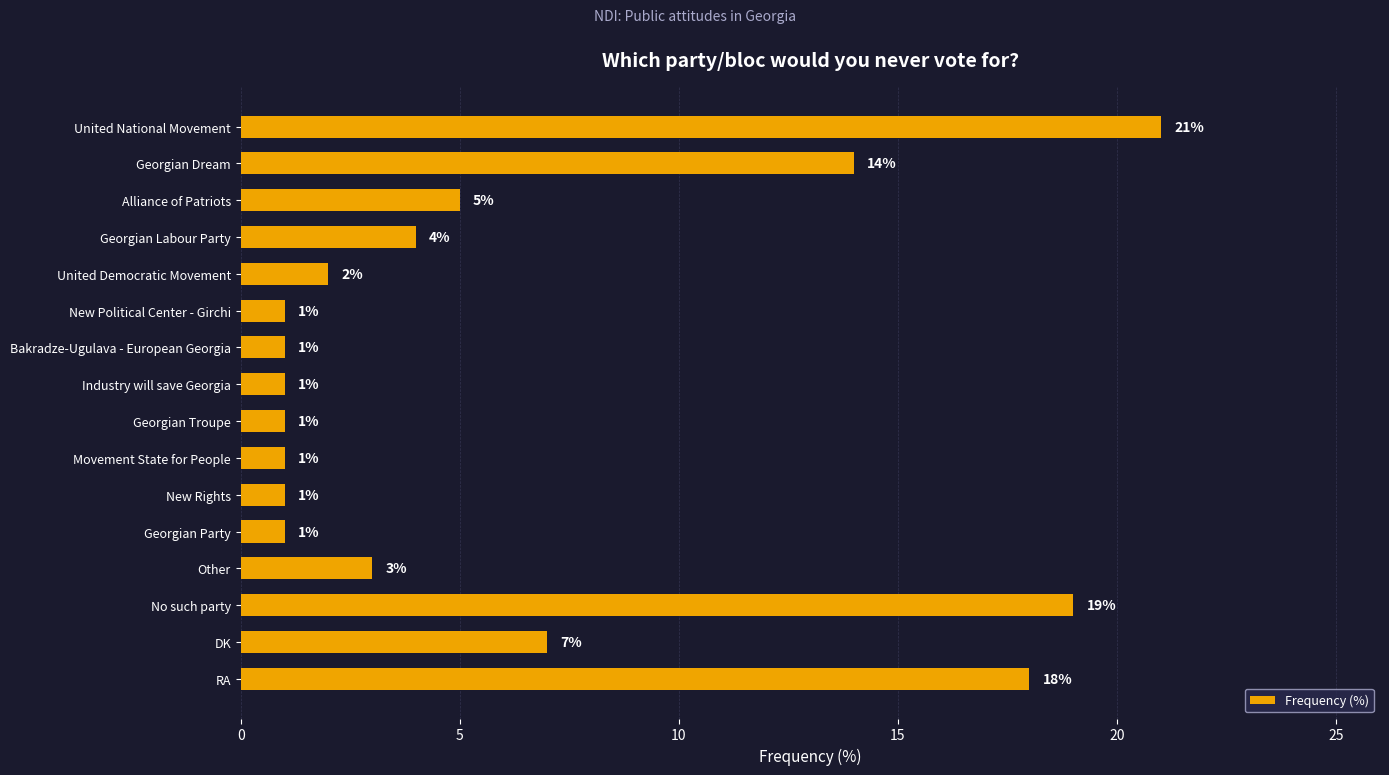

How many values are below 3?

8